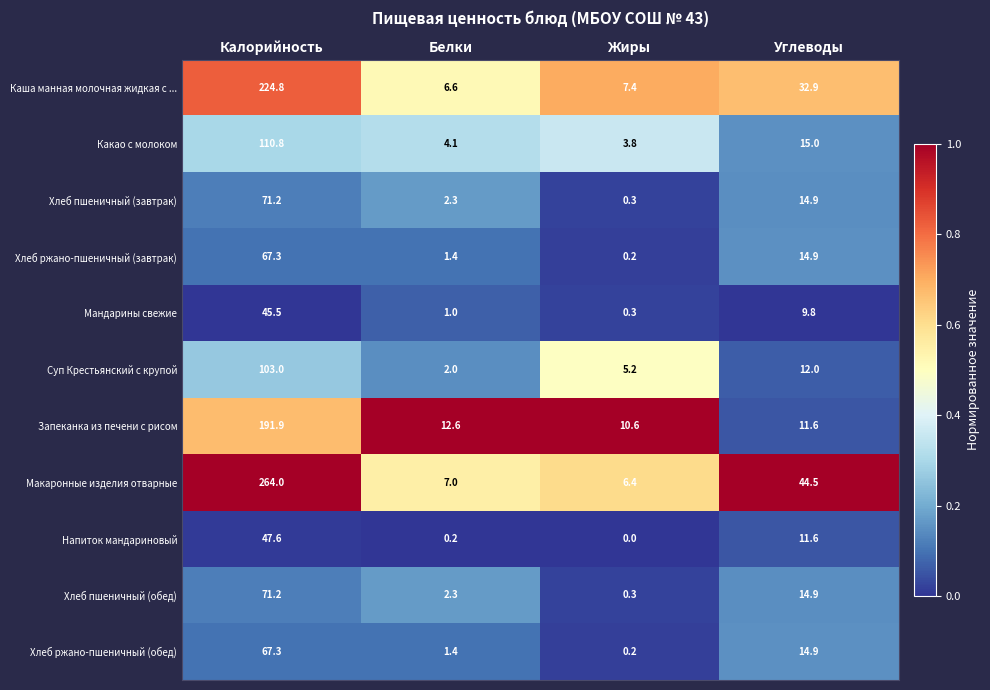

Which series has the widest spread of values?

Макаронные изделия отварные